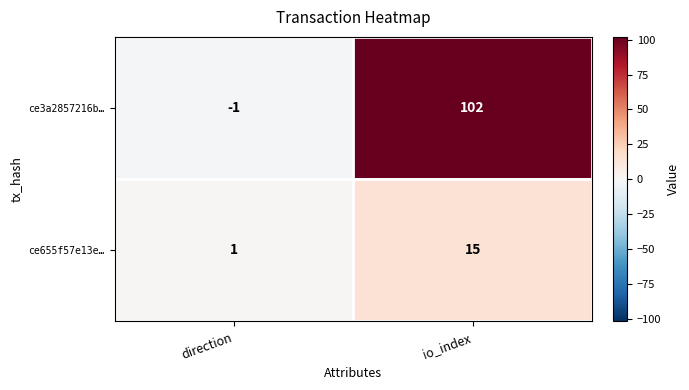

At which category is the sum across all series the highest?

io_index